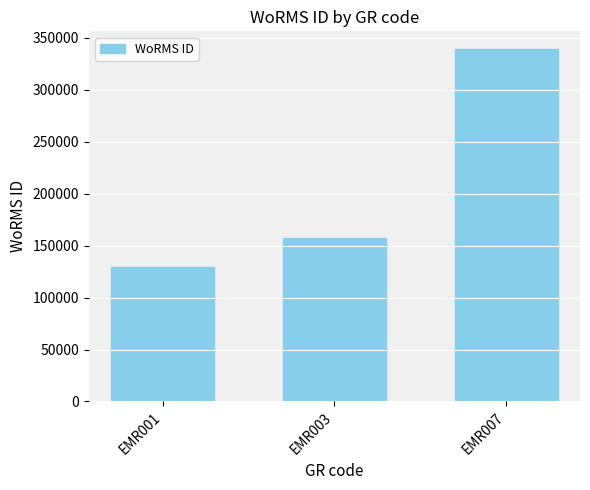

Reading left to right, list all the values displayed in this chart.

129840	157392	339374